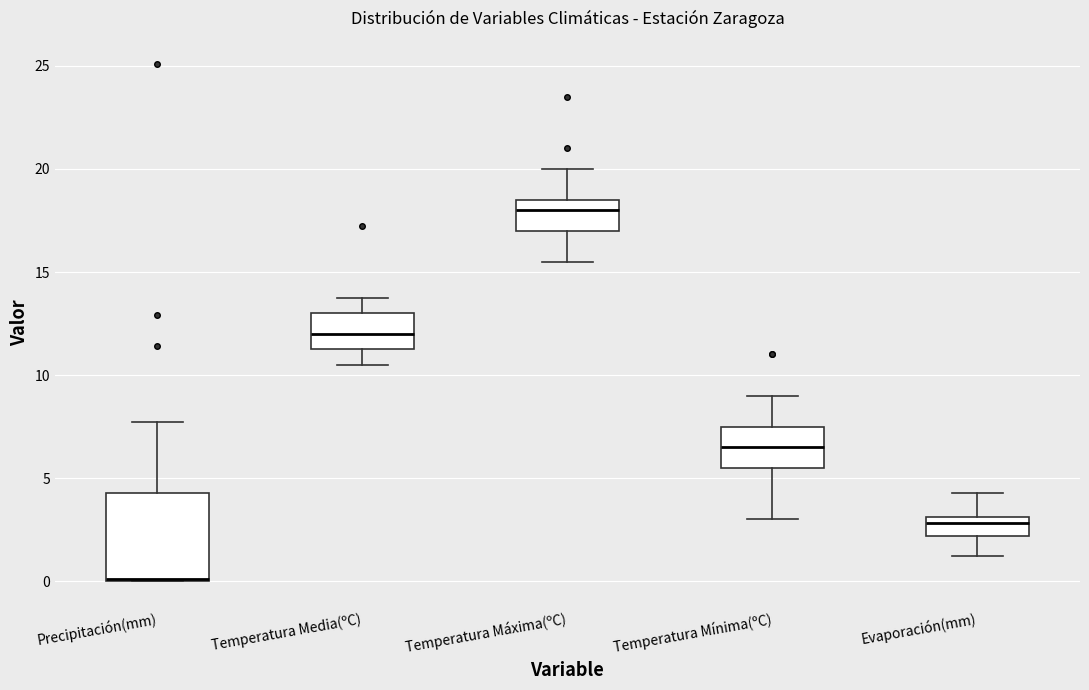

Reading left to right, read every box against the y-axis: the position of its median line, the range the box covers, and the ends of its whiskers. The values are not printed on the chart, so give them approximately, as read against the axis.

Precipitación(mm): median 0.0 (drawn on the box's lower edge), box 0.0 to 4.5, whiskers 0.0 to 7.5
Temperatura Media(ºC): median 12.0, box 11.5 to 13.0, whiskers 10.5 to 14.0
Temperatura Máxima(ºC): median 18.0, box 17.0 to 18.5, whiskers 15.5 to 20.0
Temperatura Mínima(ºC): median 6.5, box 5.5 to 7.5, whiskers 3.0 to 9.0
Evaporación(mm): median 3.0 (just below the box's upper edge), box 2.0 to 3.0, whiskers 1.0 to 4.5